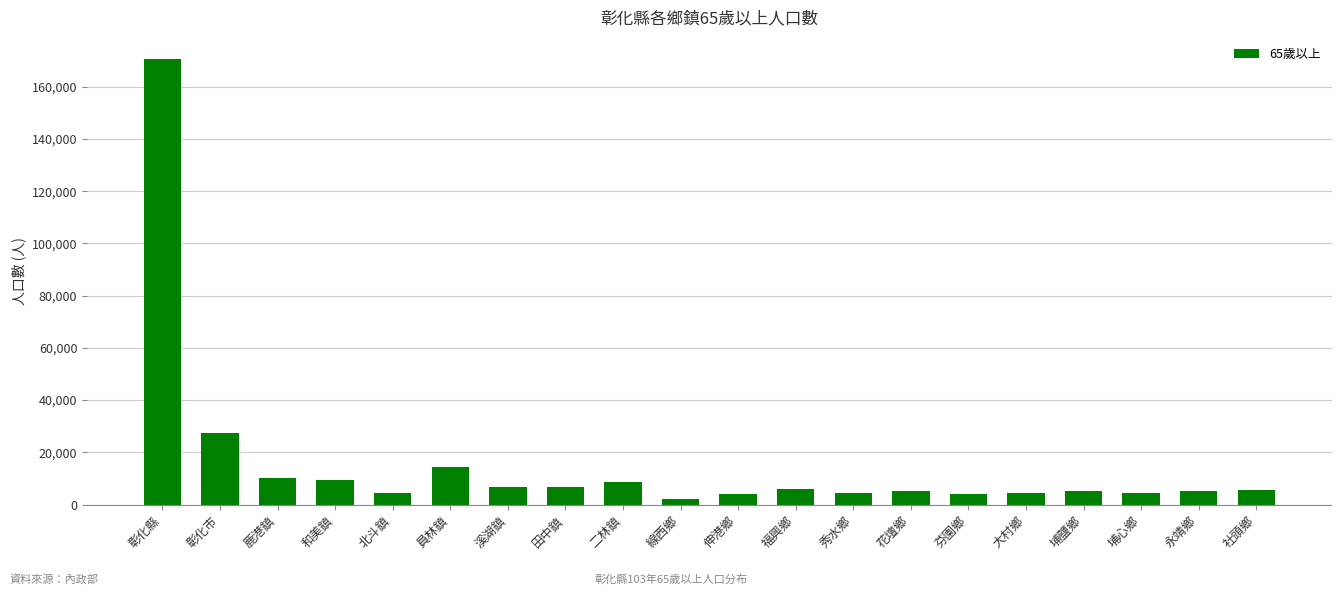

Which category has the highest value across all series?

彰化縣